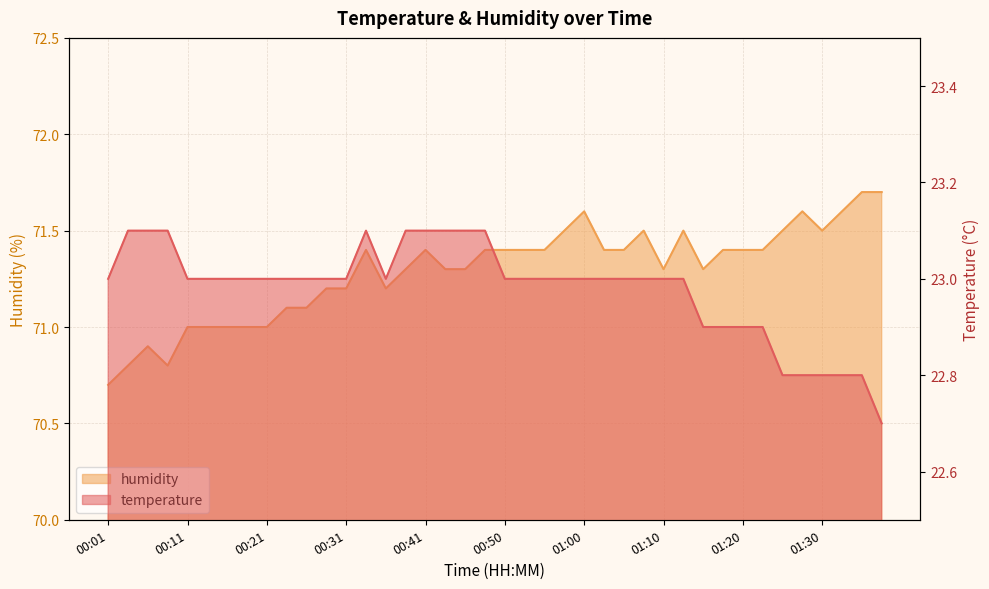

Reading right to left, extract all data points from this chart.

temperature: 22.7	22.8	22.8	22.8	22.8	22.8	22.9	22.9	22.9	22.9	23.0	23.0	23.0	23.0	23.0	23.0	23.0	23.0	23.0	23.0	23.1	23.1	23.1	23.1	23.1	23.0	23.1	23.0	23.0	23.0	23.0	23.0	23.0	23.0	23.0	23.0	23.1	23.1	23.1	23.0
humidity: 71.7	71.7	71.6	71.5	71.6	71.5	71.4	71.4	71.4	71.3	71.5	71.3	71.5	71.4	71.4	71.6	71.5	71.4	71.4	71.4	71.4	71.3	71.3	71.4	71.3	71.2	71.4	71.2	71.2	71.1	71.1	71.0	71.0	71.0	71.0	71.0	70.8	70.9	70.8	70.7